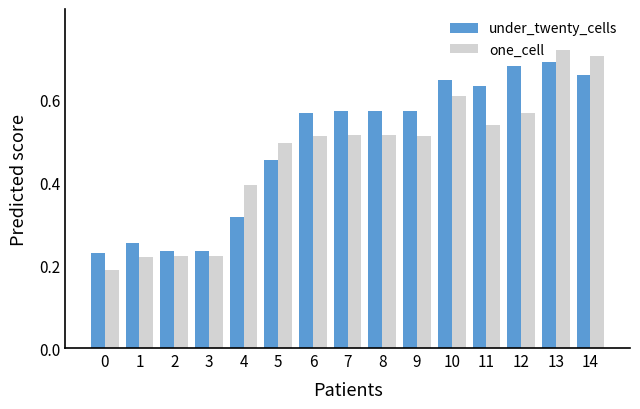

Is the value of one_cell at 11 greater than the value of under_twenty_cells at 0?

Yes